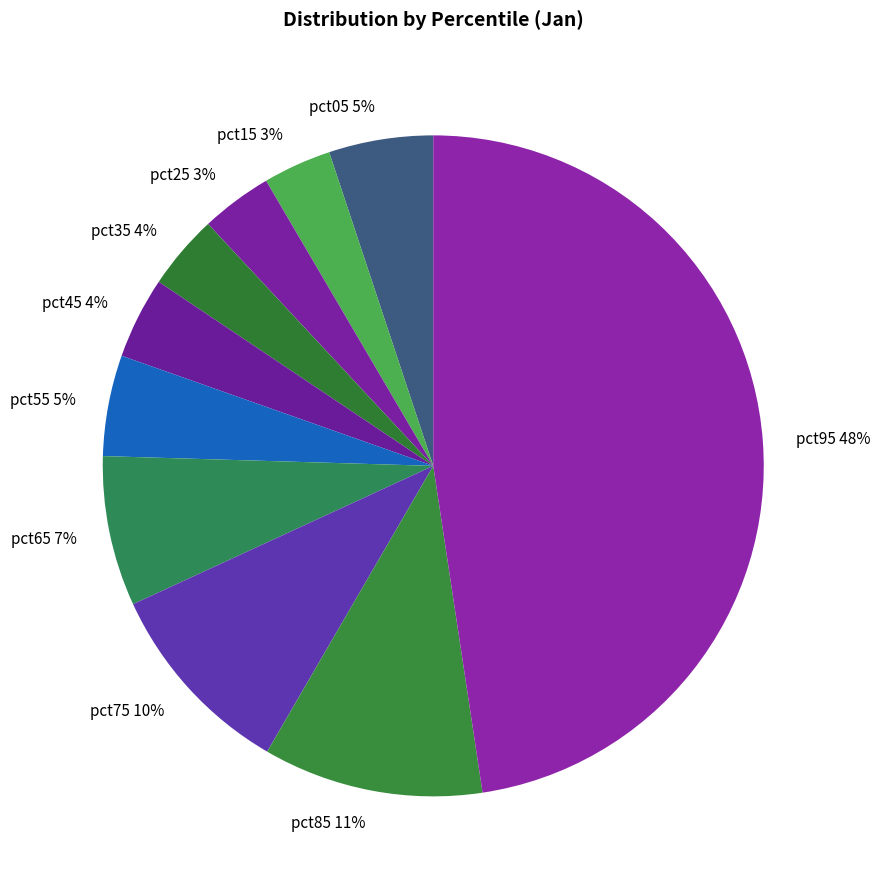

To the nearest percent, what percentage of the pie is pct15?

3%